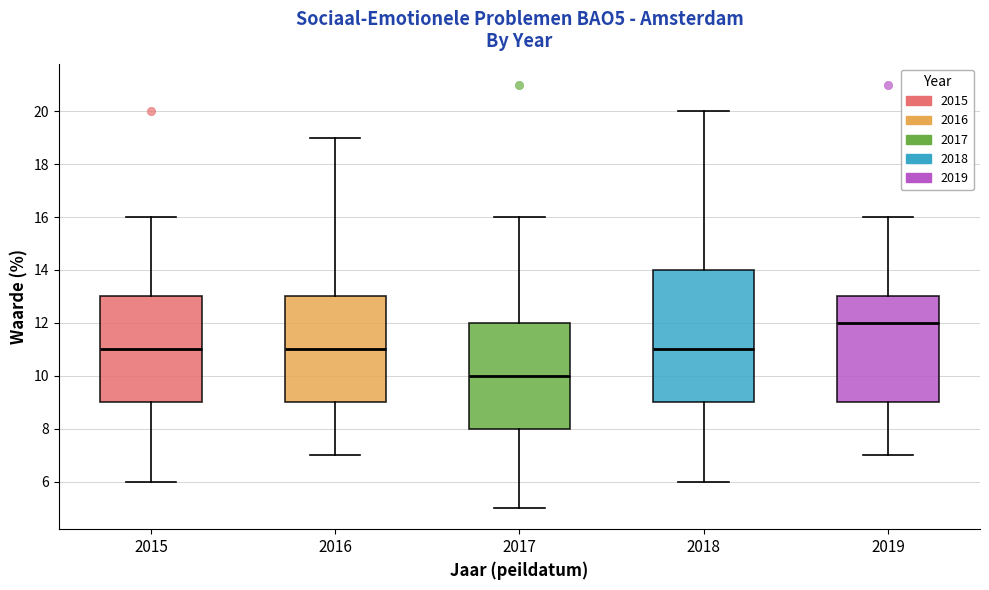

Which box is the tallest, from its lower edge to its upper edge?

2018